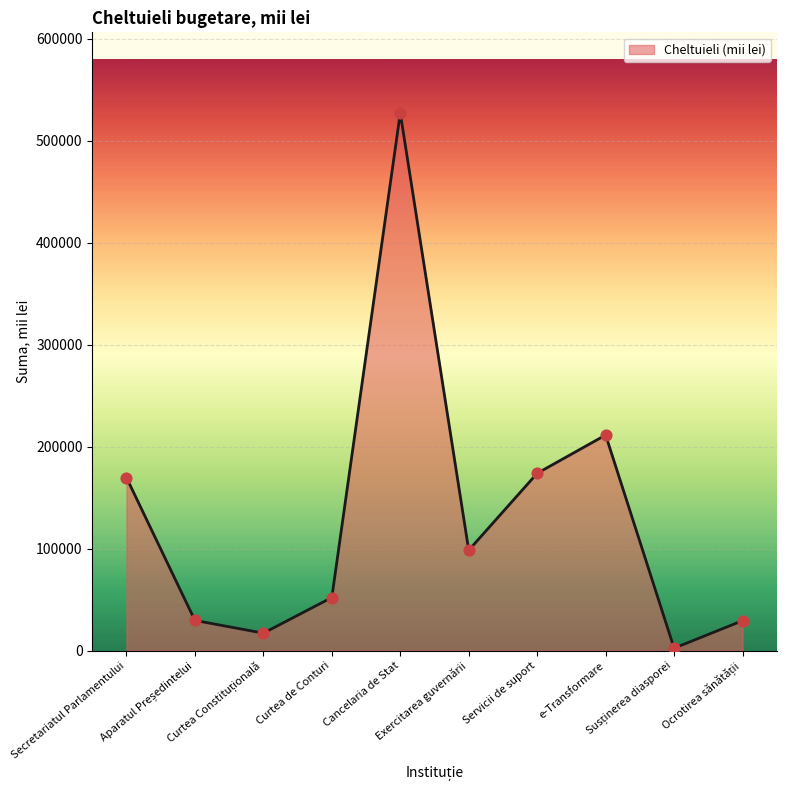

What is the maximum value shown in the chart?

527137.6